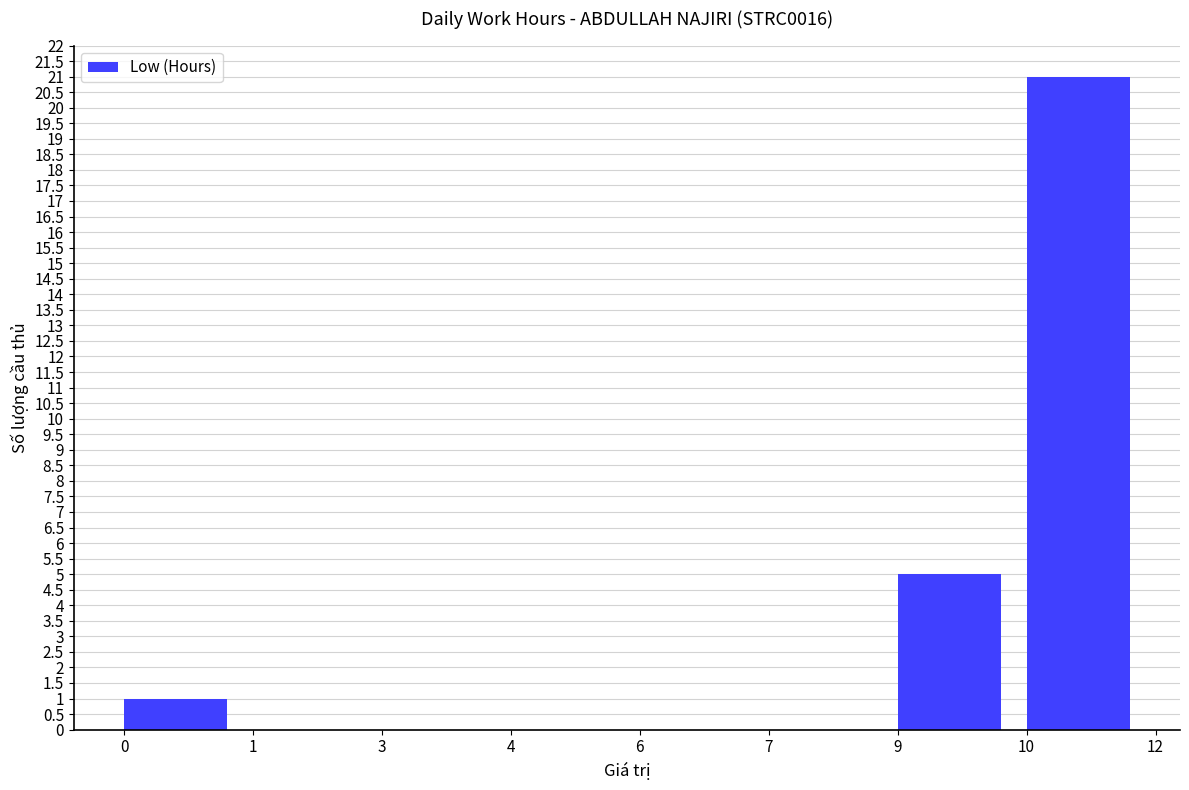

True or false: the data shows 5 at 9.

True